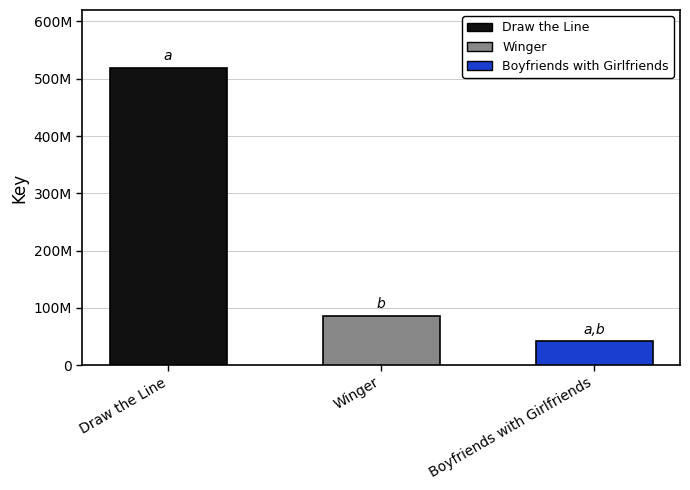

What is the difference between the values at Draw the Line and Winger?

432836049